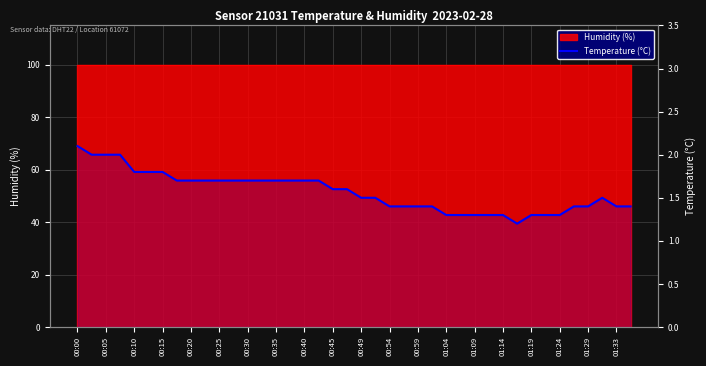

What is the maximum value shown in the chart?

2.1